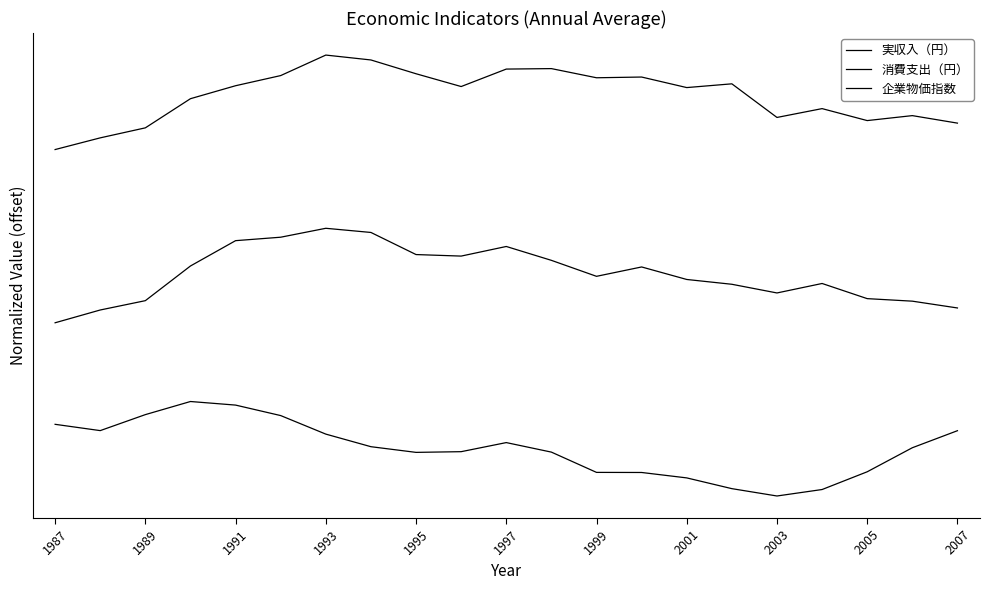

Where is 実収入（円） nearest to the value 2?

1987